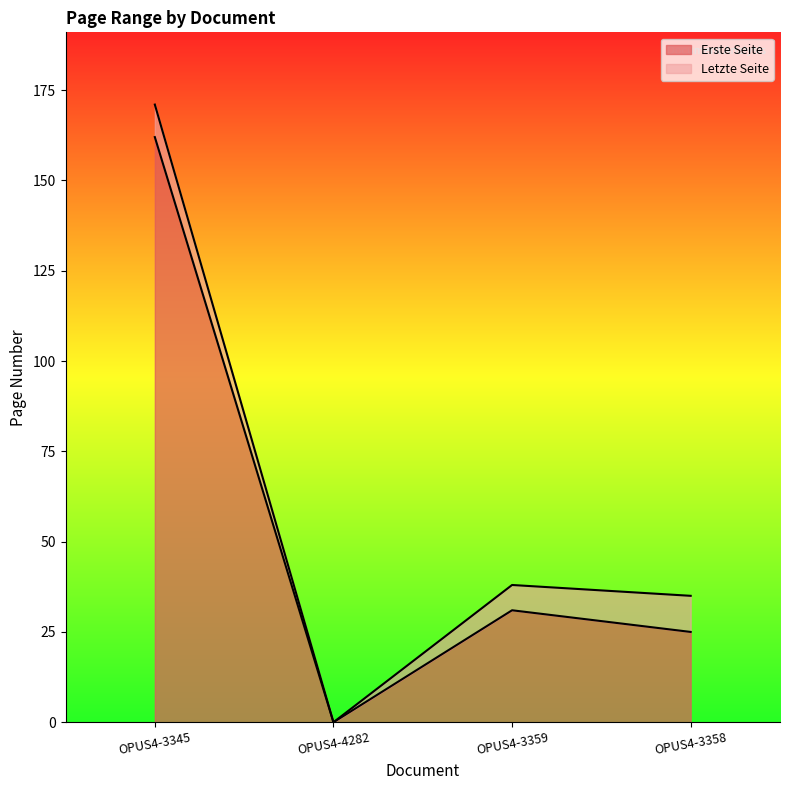

What is the greatest value displayed?

171